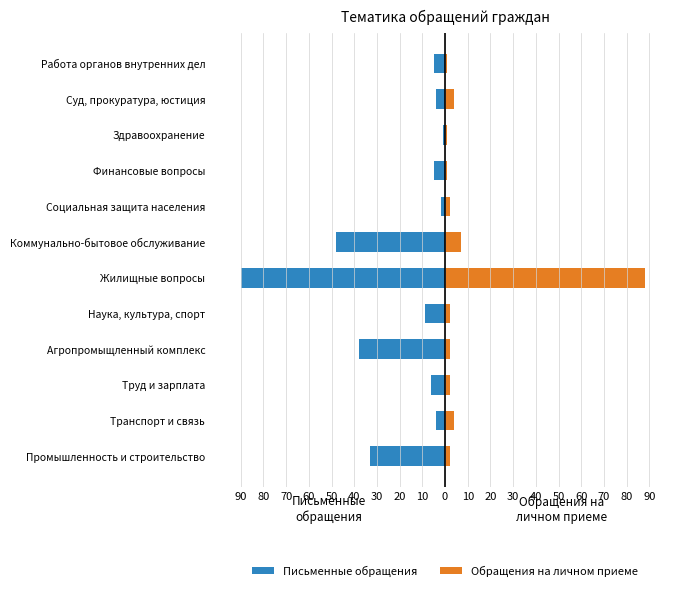

The Обращения на личном приеме series shows 1 at Работа органов внутренних дел. True or false?

True